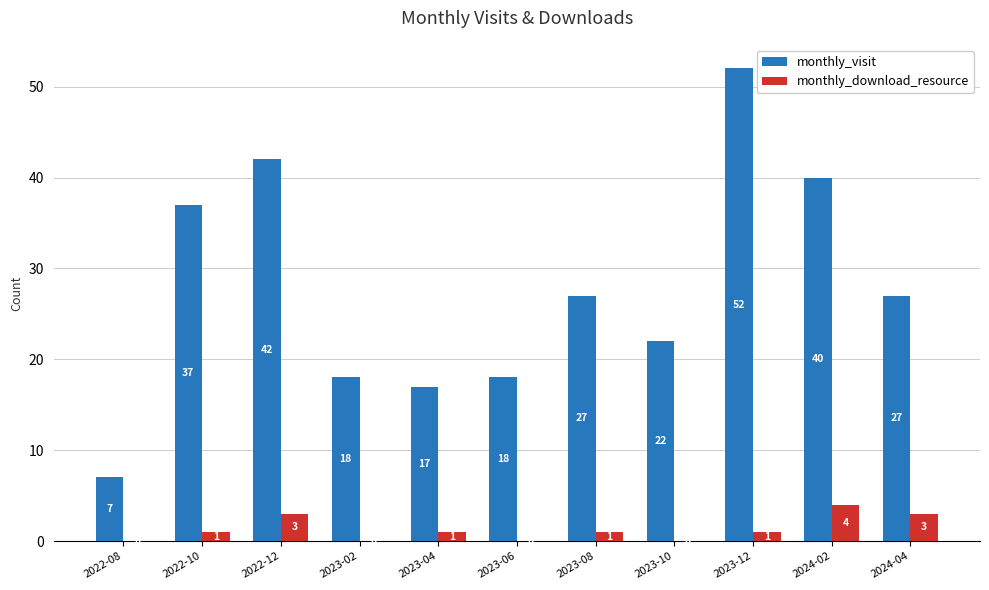

What is the sum of all monthly_download_resource values?

14